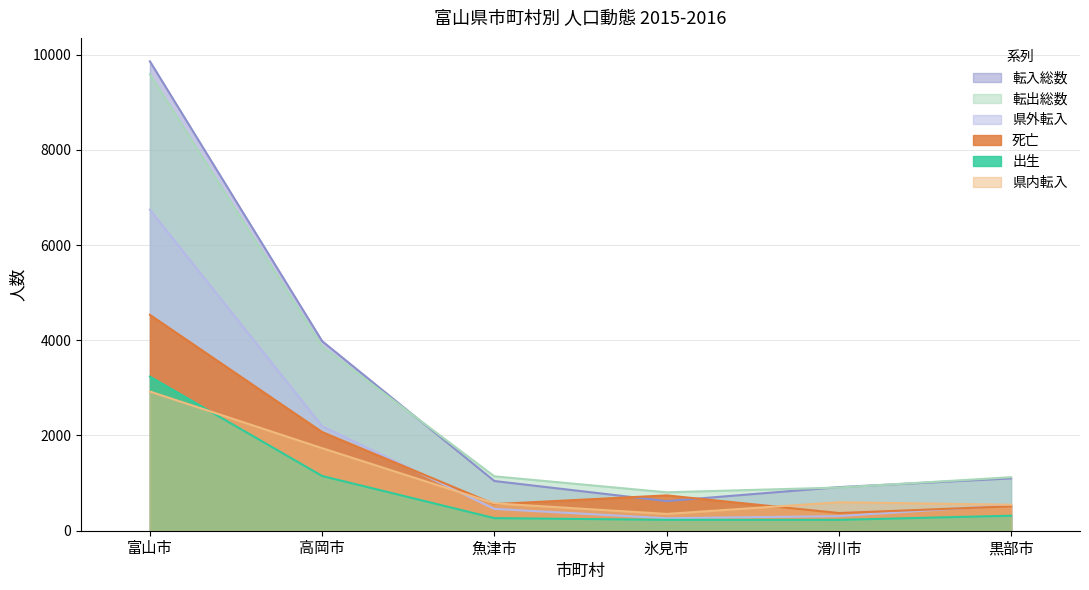

True or false: 県外転入 has more than 0 interior local peaks.

False